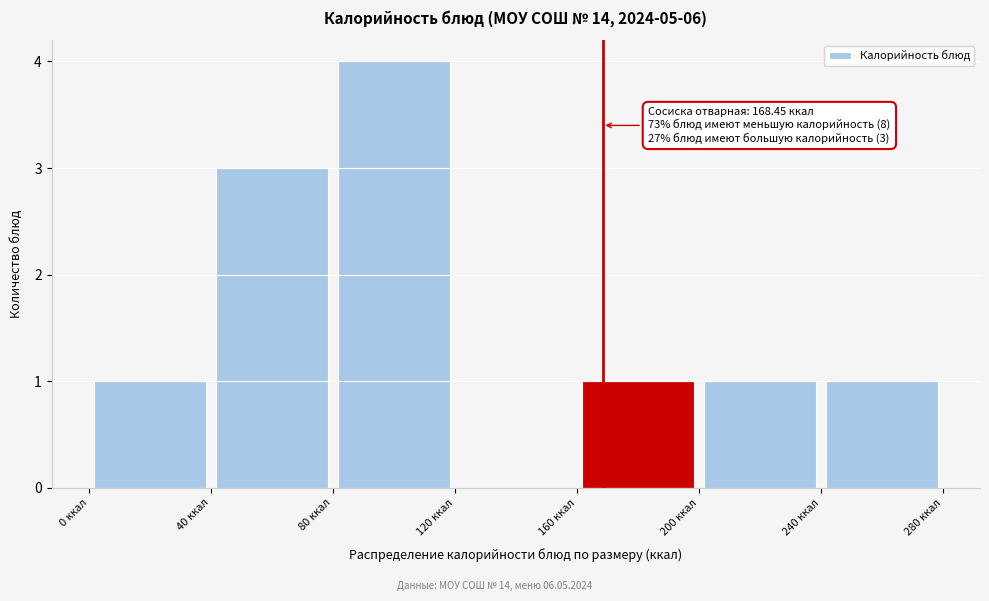

Over which range of the x-axis is the bar tallest?

80 to 120